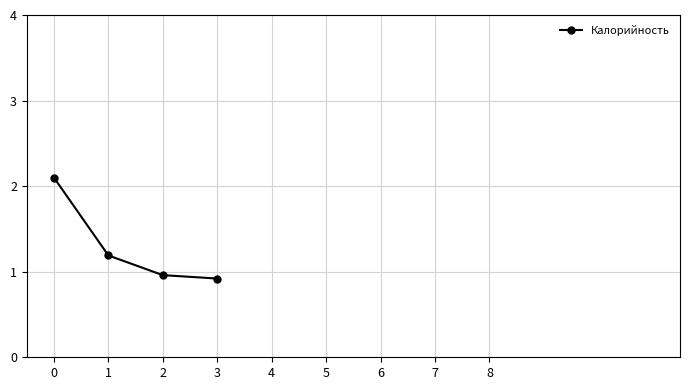

The value at 0 is 2.1. True or false?

True